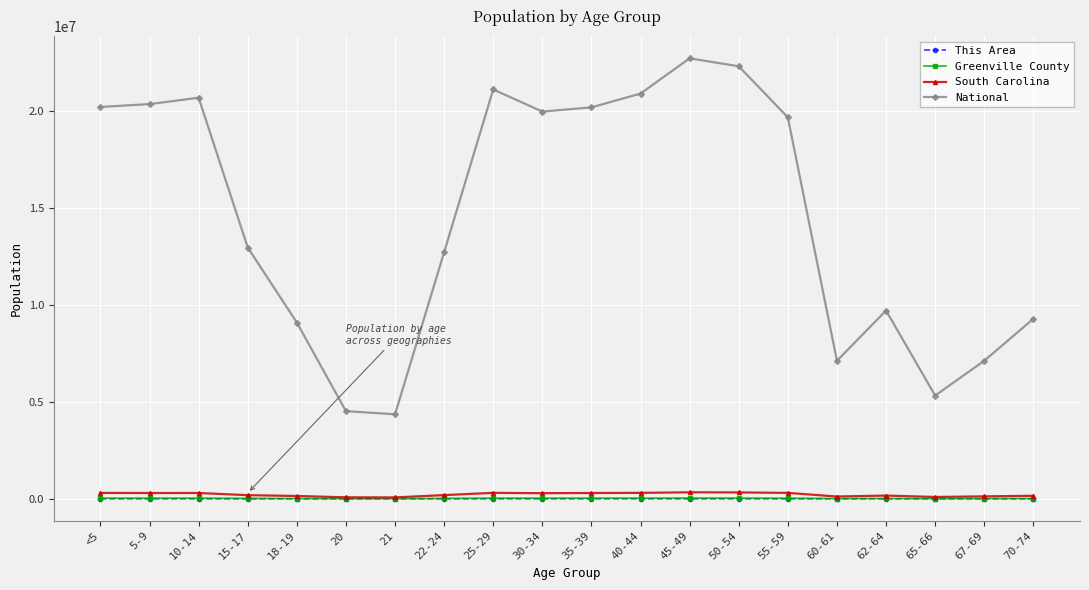

At which label does National first exceed 19664805?

<5